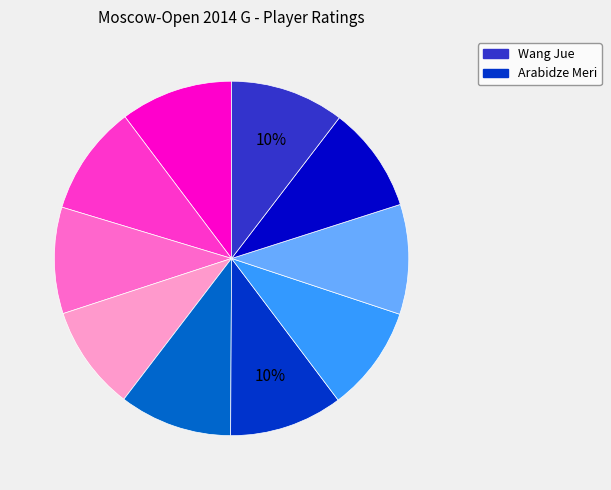

Is there any slice that represents more than half of the pie?

No